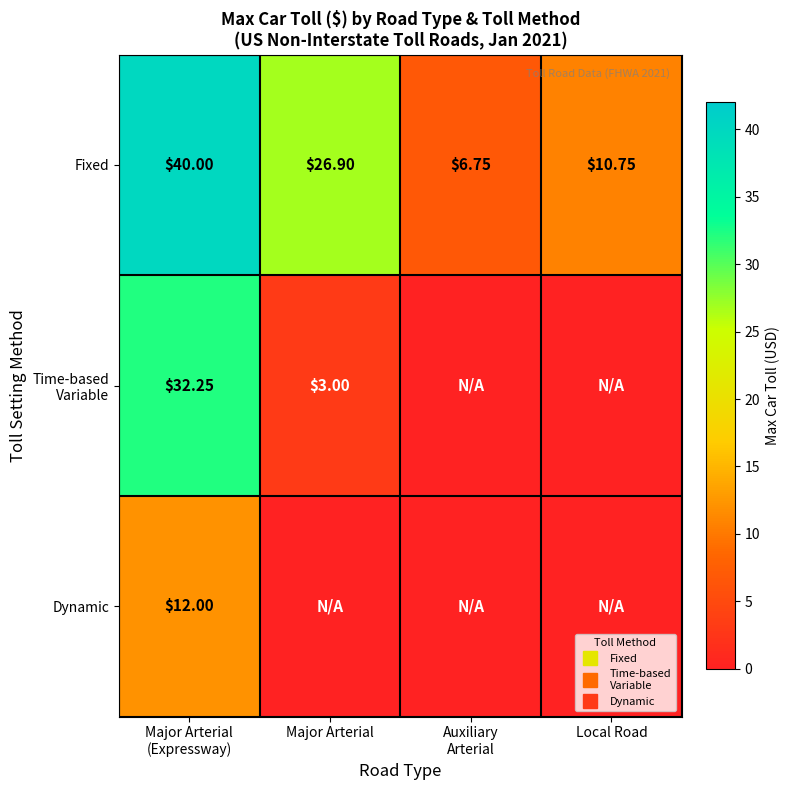

Rank the series by their maximum value, from lowest to highest.

Dynamic, Time-based Variable, Fixed